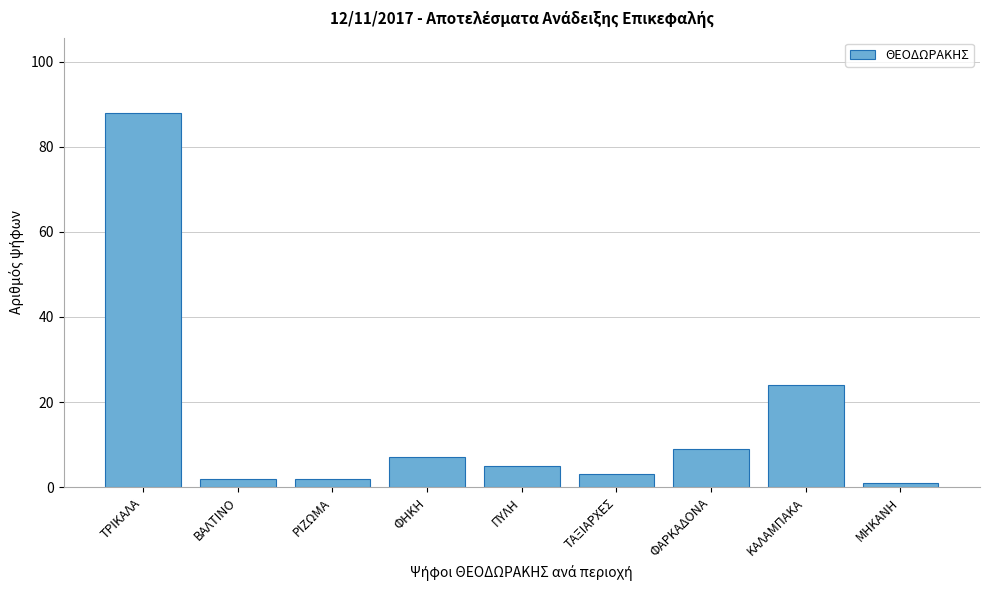

Reading left to right, transcribe all the data shown in this chart.

ΤΡΙΚΑΛΑ=88	ΒΑΛΤΙΝΟ=2	ΡΙΖΩΜΑ=2	ΦΗΚΗ=7	ΠΥΛΗ=5	ΤΑΞΙΑΡΧΕΣ=3	ΦΑΡΚΑΔΟΝΑ=9	ΚΑΛΑΜΠΑΚΑ=24	ΜΗΚΑΝΗ=1